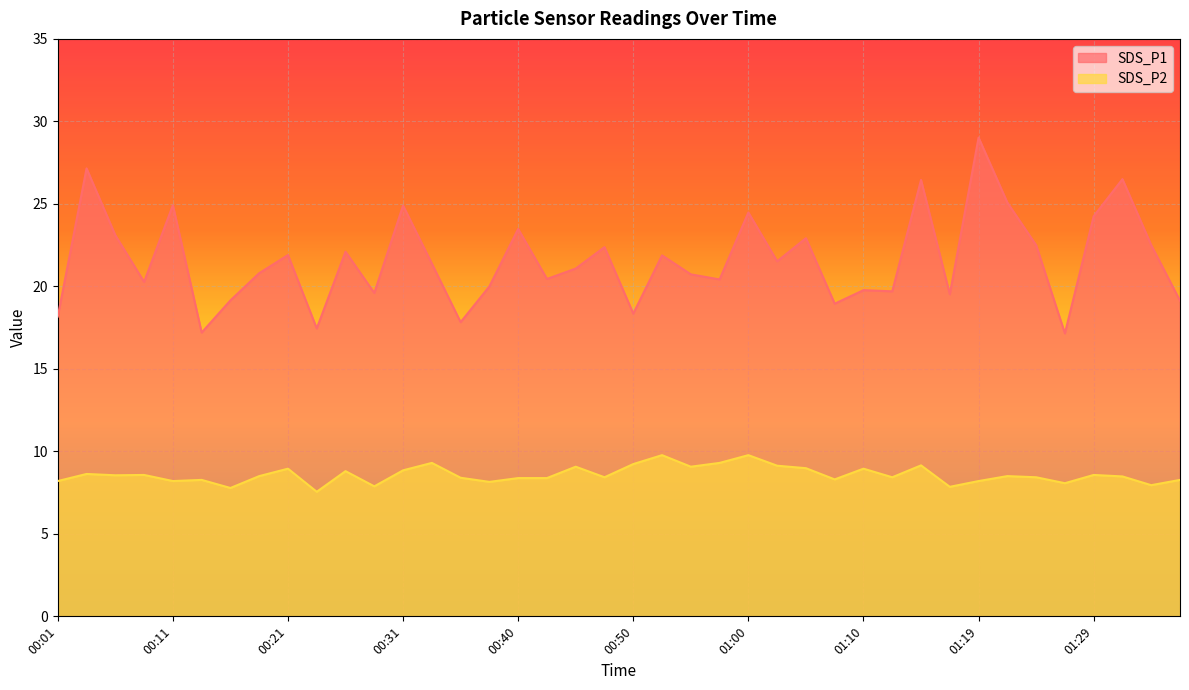

List the series in order of their overall mean, lowest first.

SDS_P2, SDS_P1